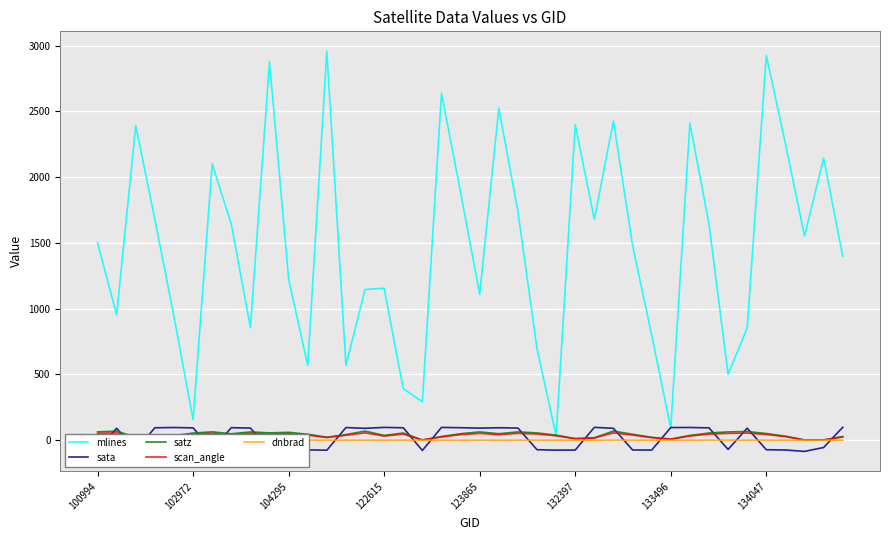

Which series has the largest total across all categories?

mlines